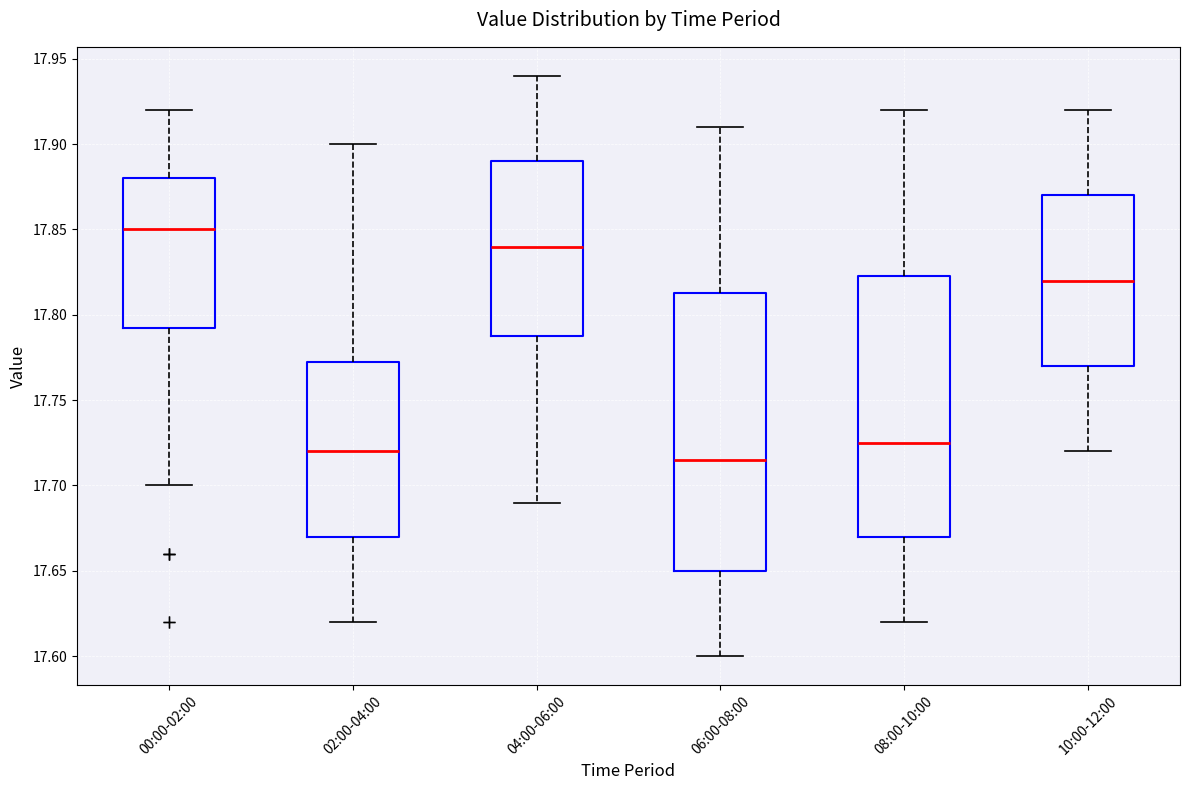

Reading left to right, transcribe this box plot: for each box, give where its median line is, the range the box spans, and where its two whiskers end, as read against the y-axis. The values are not printed on the chart, so give them approximately, as read against the axis.

00:00-02:00: median 17.850, box 17.795 to 17.880, whiskers 17.700 to 17.920
02:00-04:00: median 17.720, box 17.670 to 17.775, whiskers 17.620 to 17.900
04:00-06:00: median 17.840, box 17.790 to 17.890, whiskers 17.690 to 17.940
06:00-08:00: median 17.715, box 17.650 to 17.815, whiskers 17.600 to 17.910
08:00-10:00: median 17.725, box 17.670 to 17.825, whiskers 17.620 to 17.920
10:00-12:00: median 17.820, box 17.770 to 17.870, whiskers 17.720 to 17.920